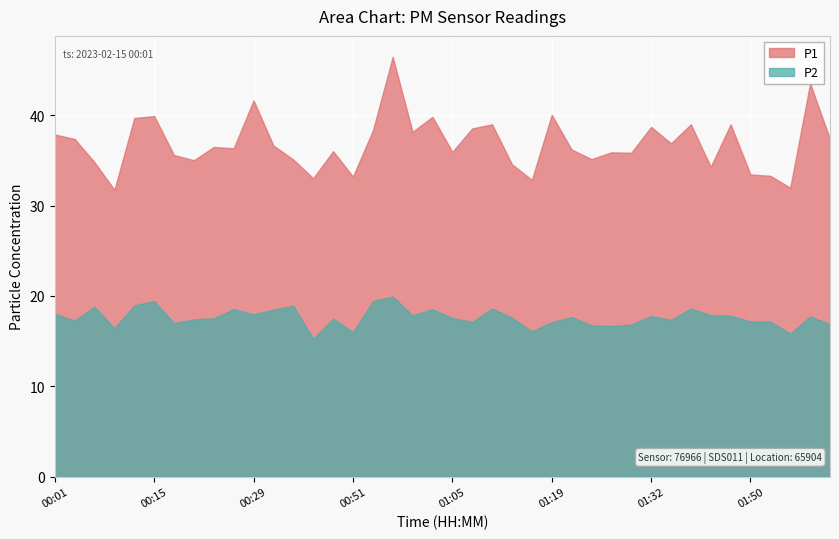

What is the value of the P1 point at the 3rd from the left?

34.8